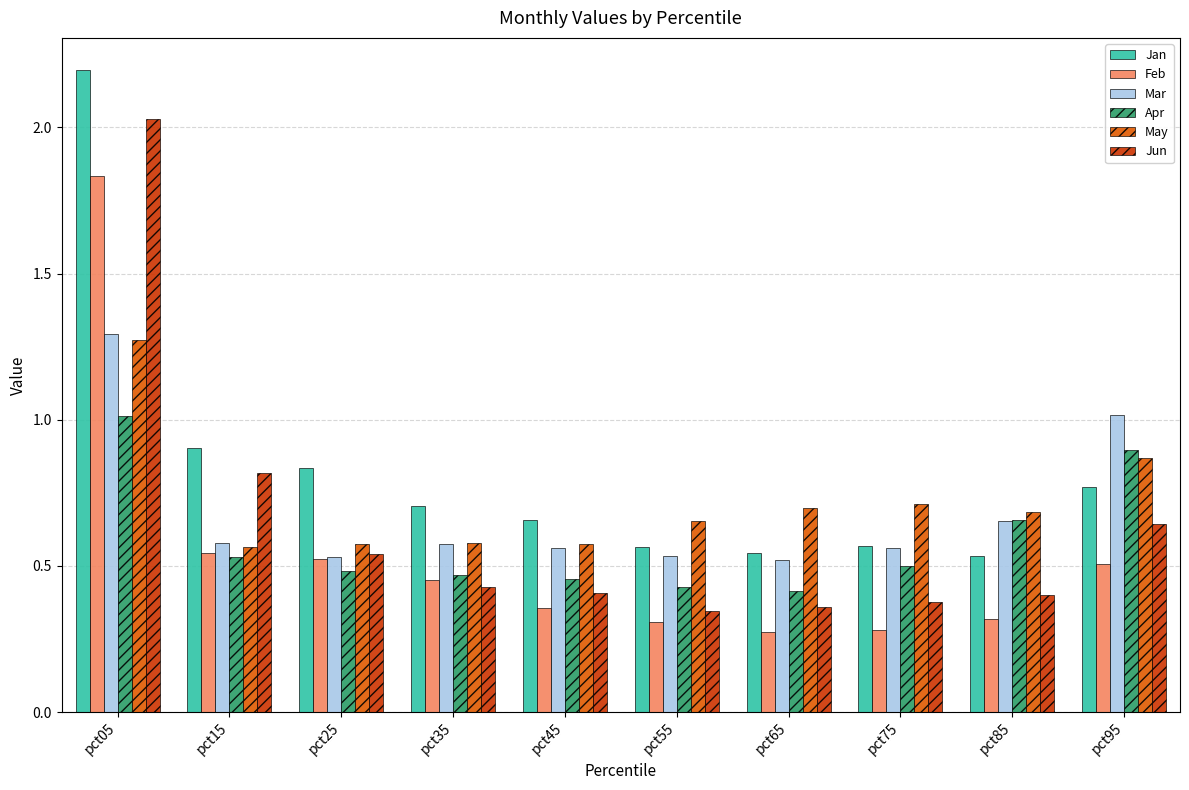

The Jun series shows 0.4 at pct65. True or false?

True